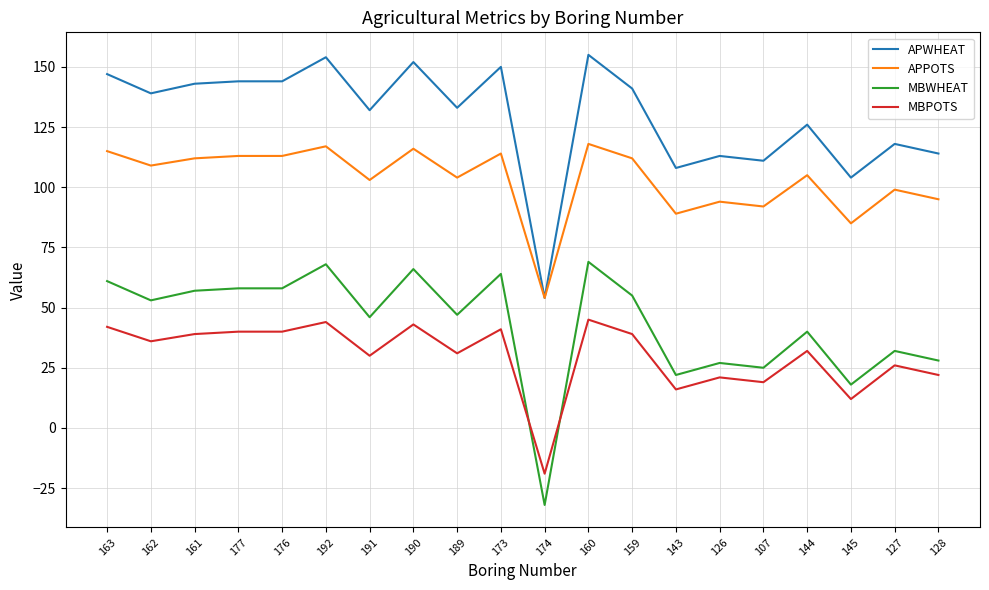

List the series in order of their peak value, lowest first.

MBPOTS, MBWHEAT, APPOTS, APWHEAT